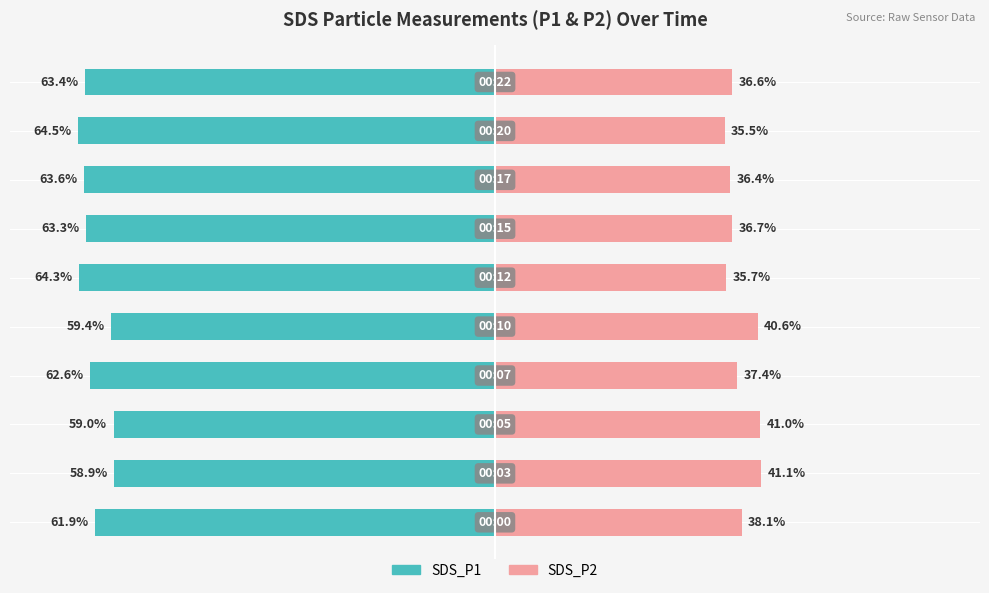

How many bars are there in each group?

2